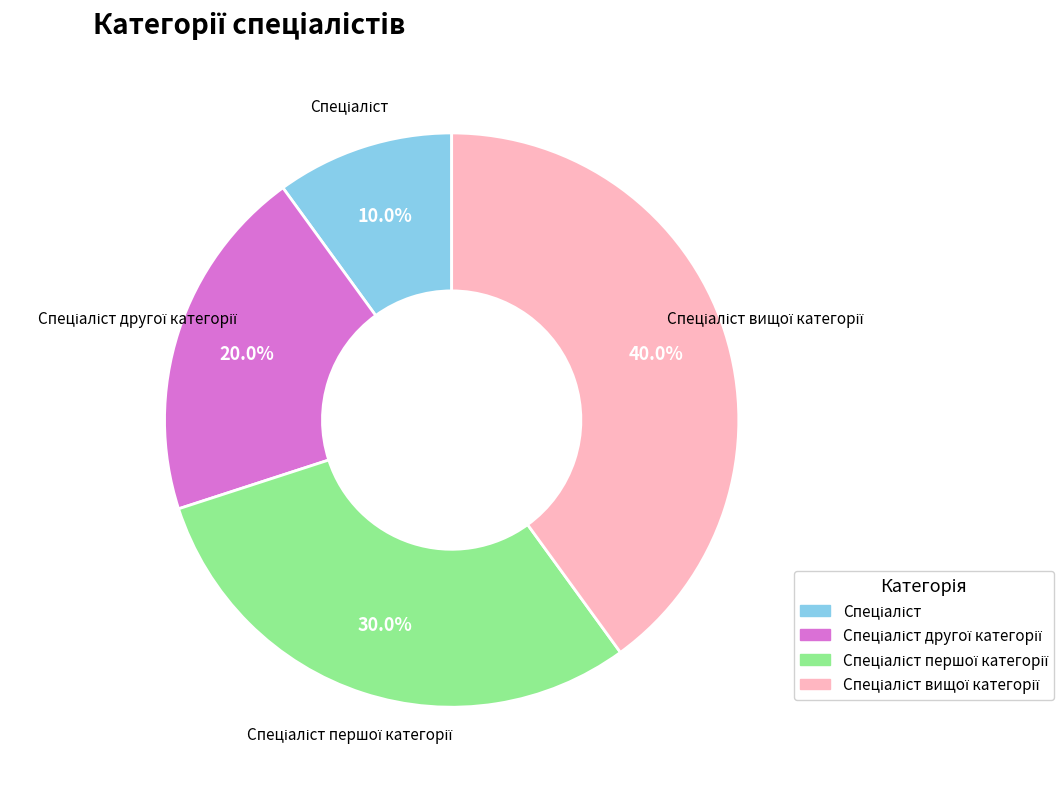

Is there any slice that represents more than half of the pie?

No